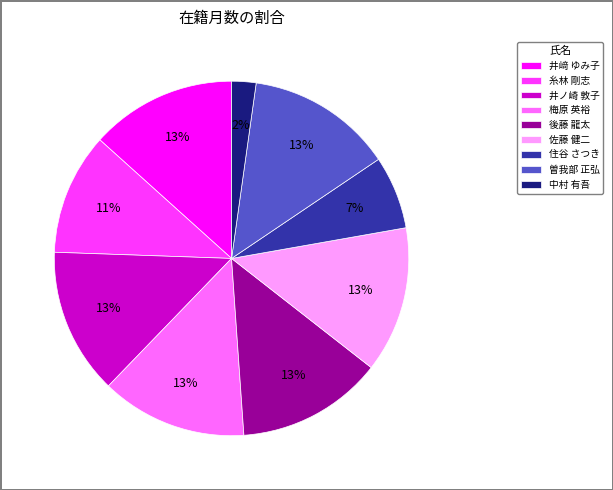

To the nearest percent, what portion does 井﨑 ゆみ子 represent?

13%